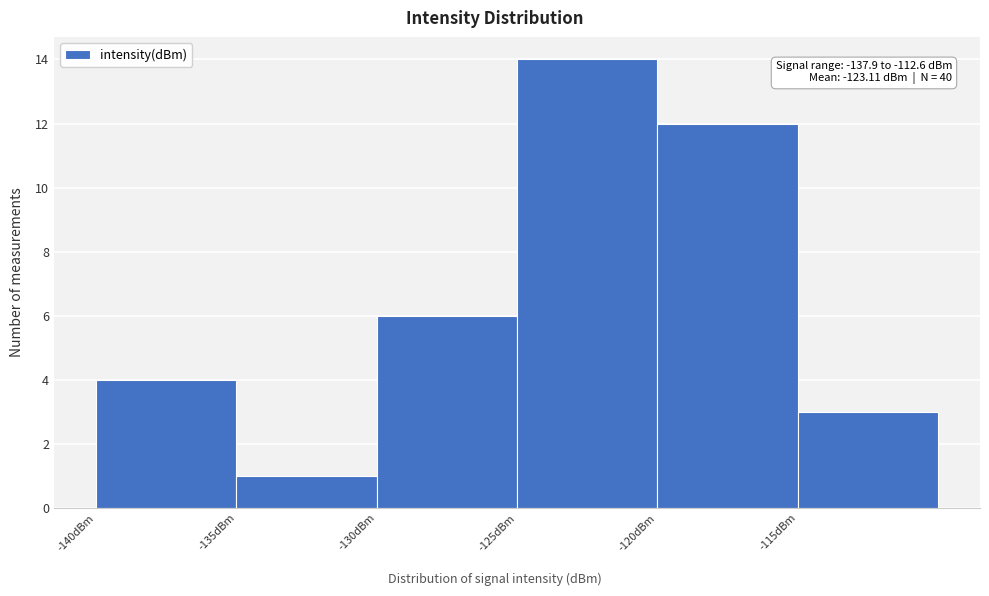

Which range on the x-axis has the tallest bar?

-125 to -120